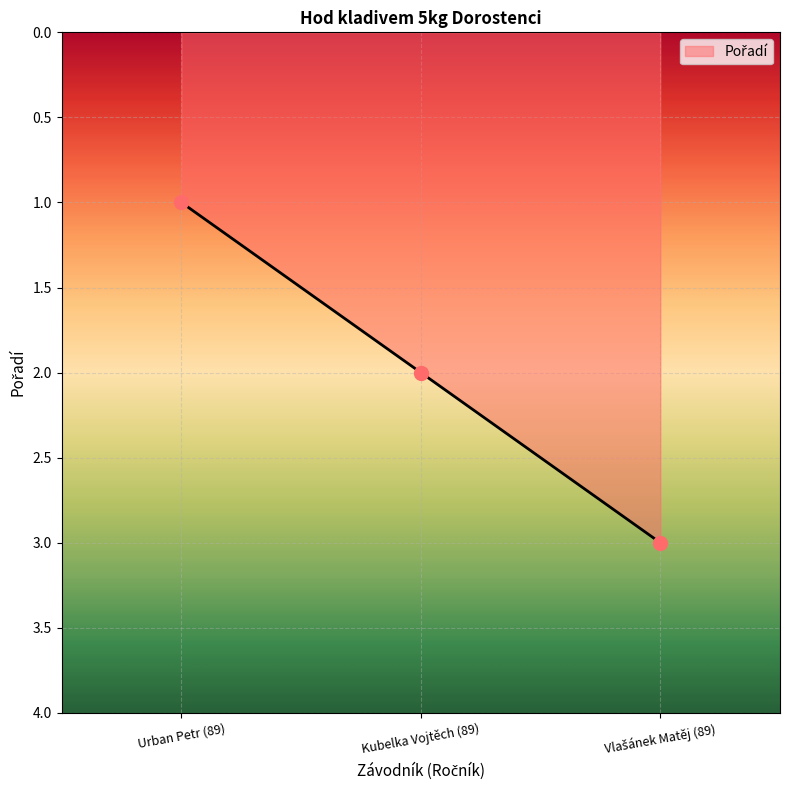

What is the ratio of the value at Urban Petr (89) to the value at Kubelka Vojtěch (89)?

0.5